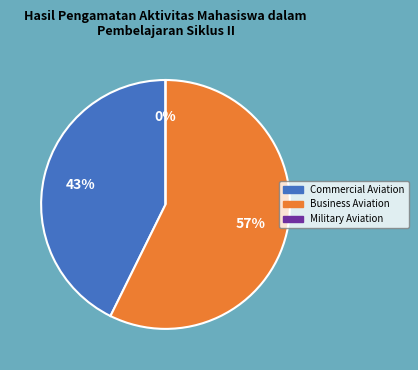

True or false: 13 accounts for 1% of the total.

False